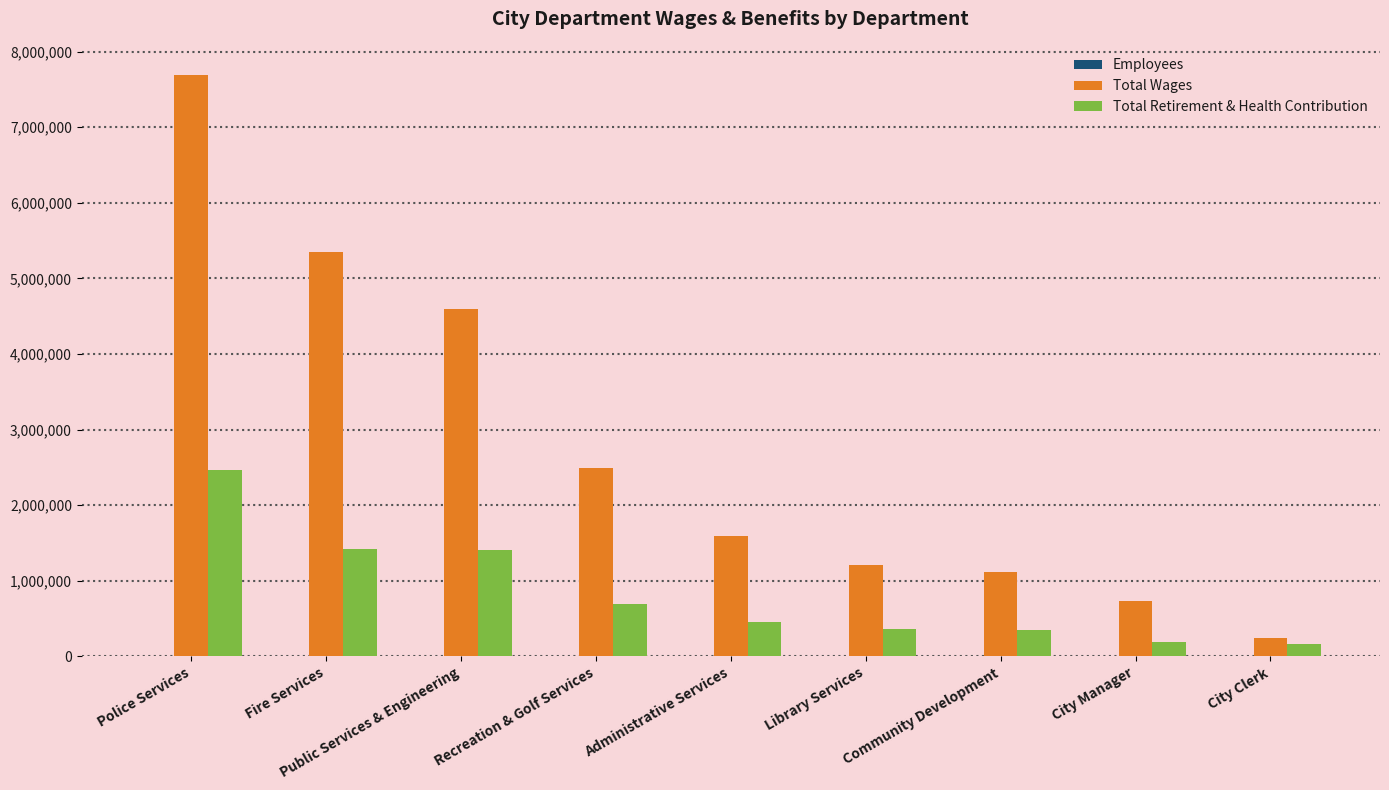

Are the bars grouped side by side (vs. stacked)?

Yes